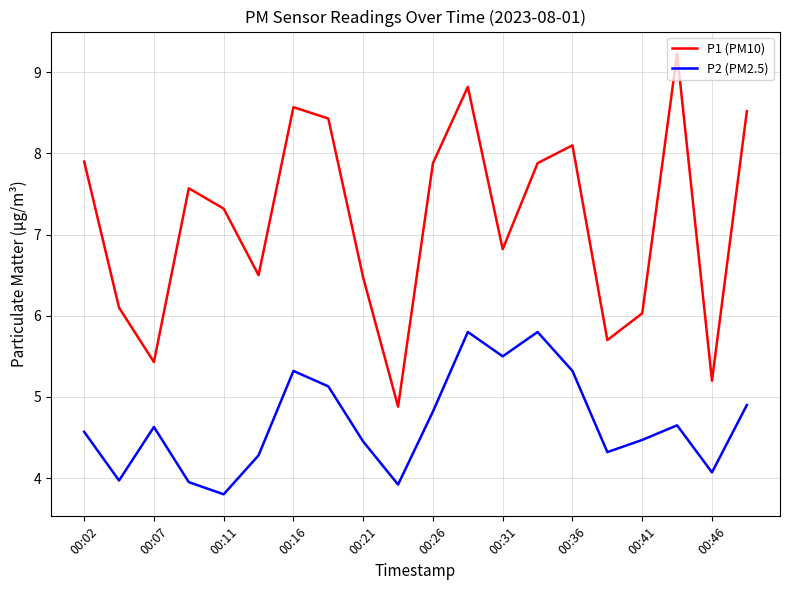

What is the greatest value displayed?

9.2